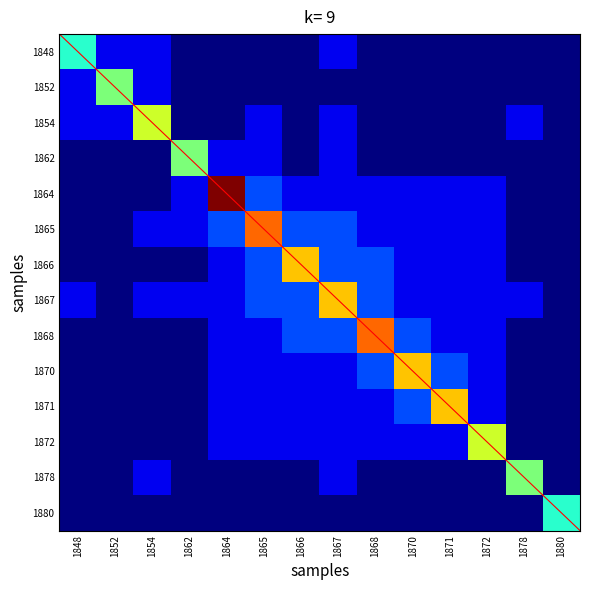

At 1848, list the series in order from largest to smallest.

1848, 1867, 1852, 1854, 1864, 1865, 1862, 1866, 1868, 1870, 1871, 1872, 1878, 1880